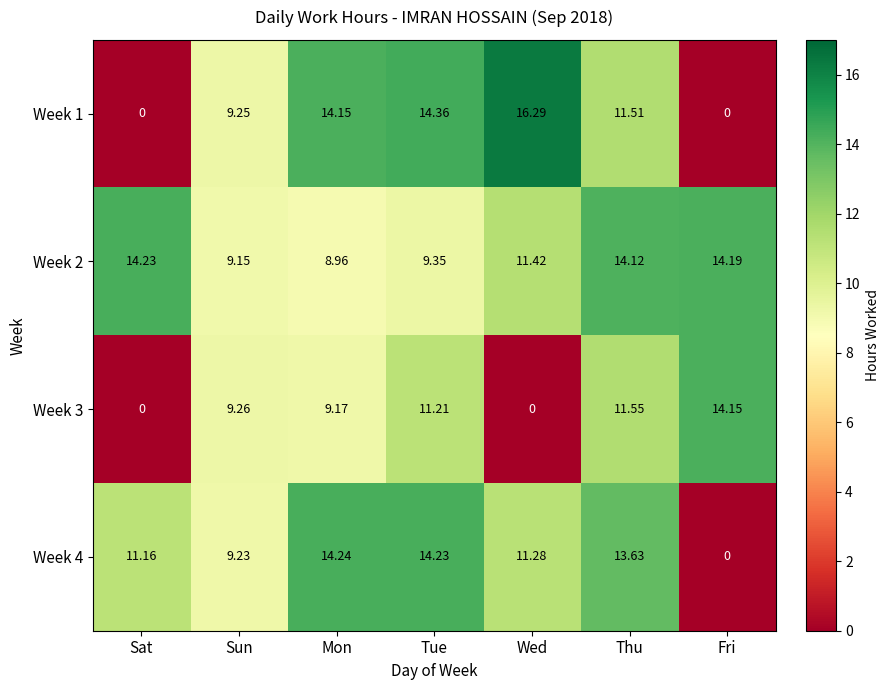

Is the value of Week 3 at Sat greater than the value of Week 2 at Wed?

No